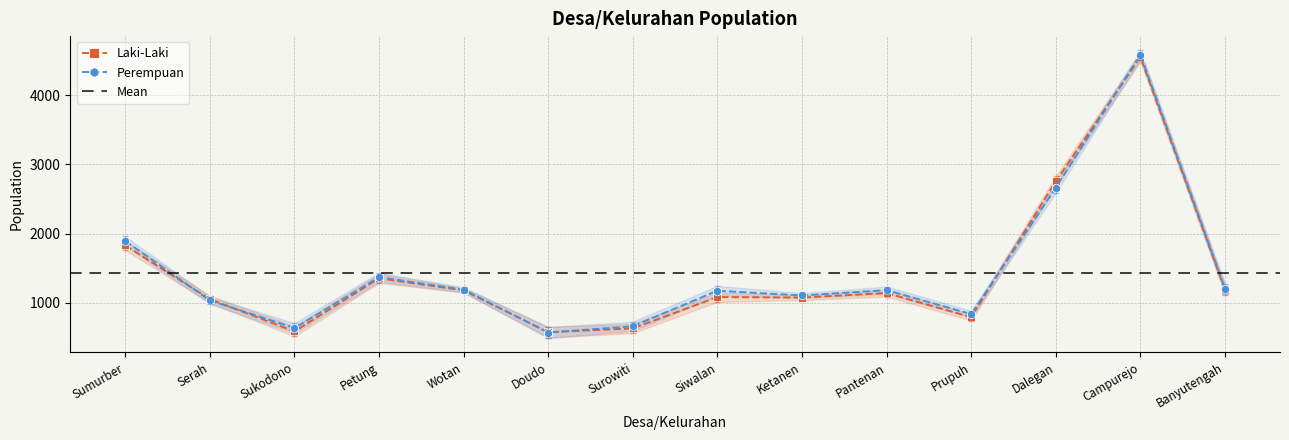

At which category is the sum across all series the highest?

Campurejo